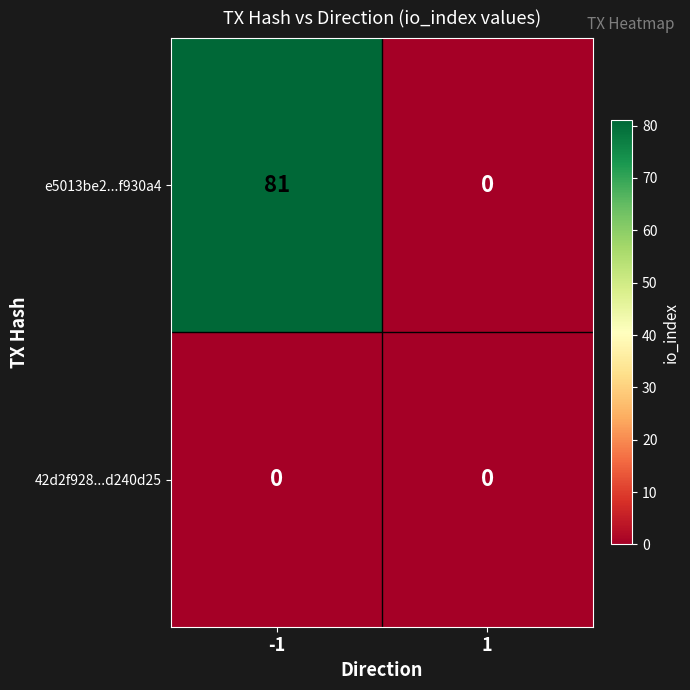

What is the sum of all e5013be2...f930a4 values?

81